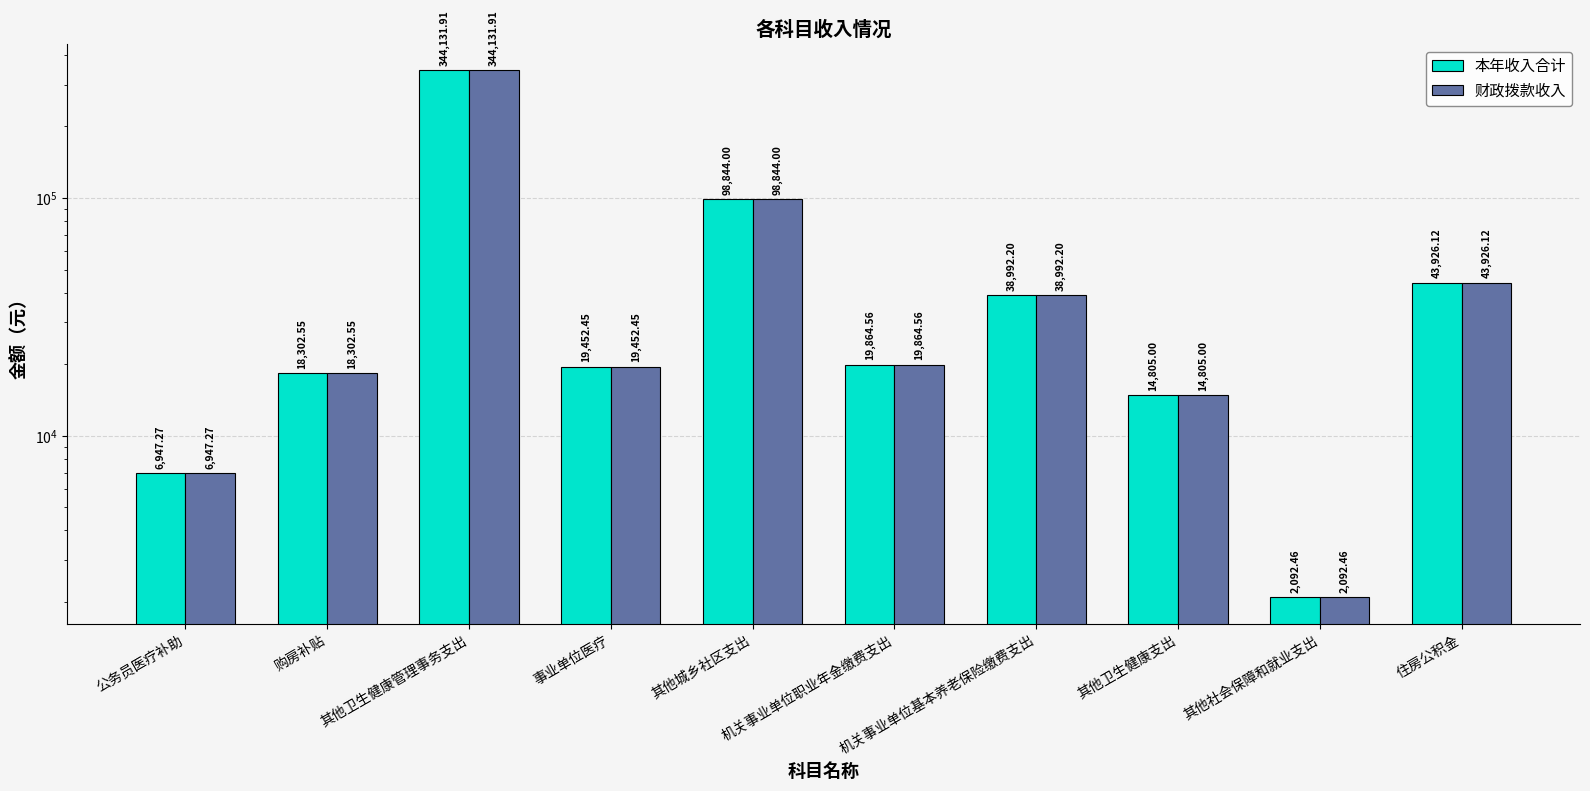

Is it true that 财政拨款收入 equals 2092.5 at 其他社会保障和就业支出?

True